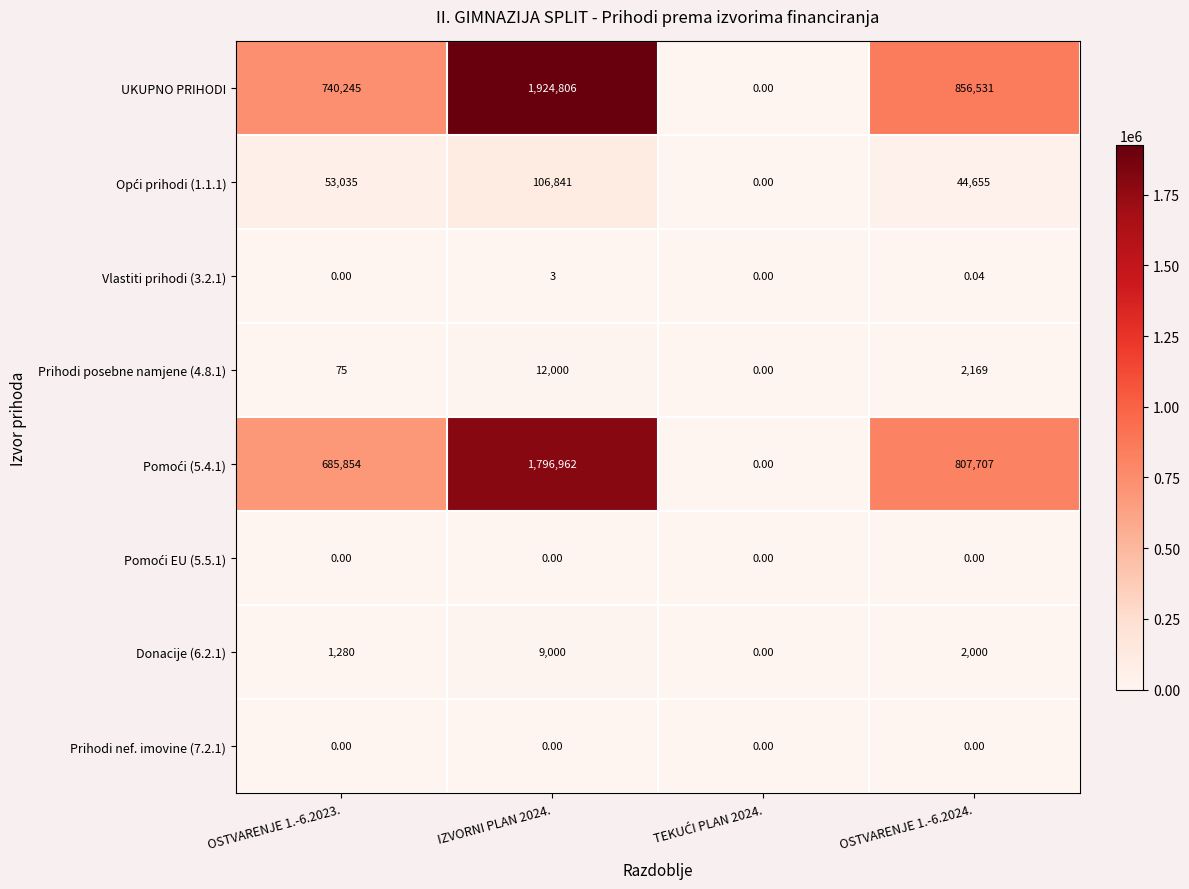

Is the value of UKUPNO PRIHODI at OSTVARENJE 1.-6.2023. greater than the value of Donacije (6.2.1) at OSTVARENJE 1.-6.2024.?

Yes